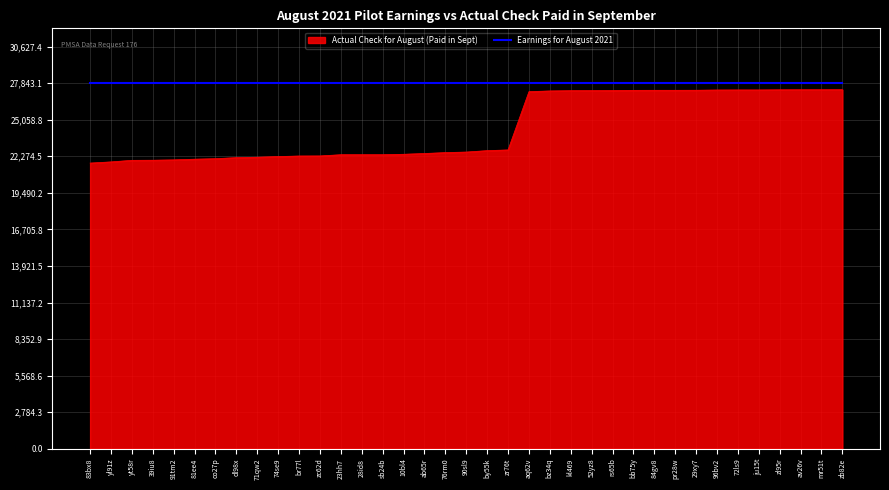

Which series changed the most between zr76t and ju15t?

Actual Check for August (Paid in Sept)